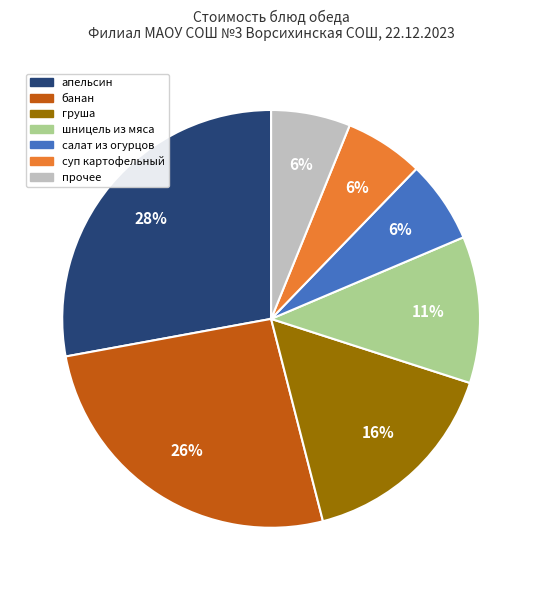

Which category has the biggest portion of the pie?

апельсин